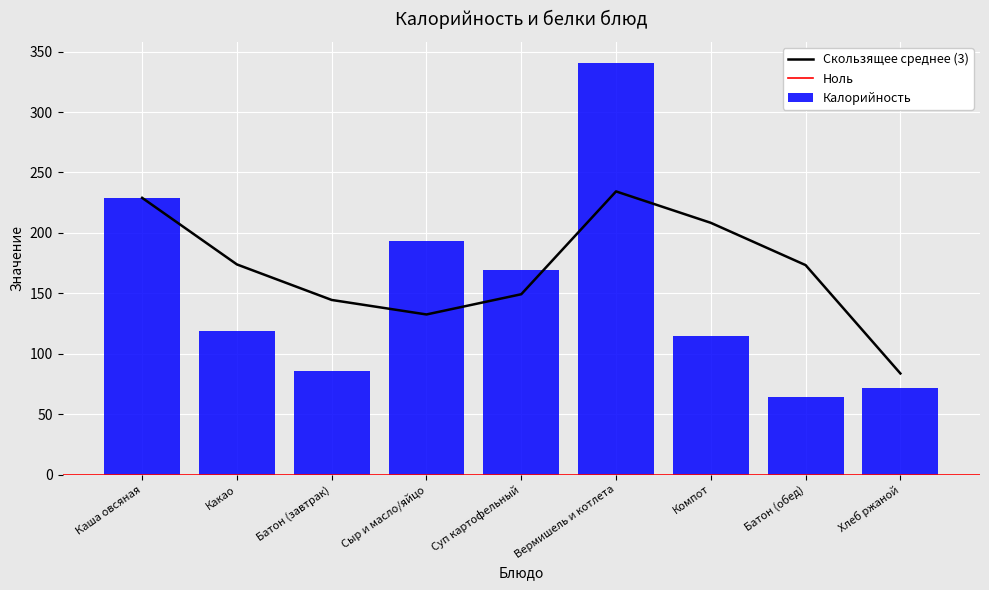

What is the maximum value shown in the chart?

341.0